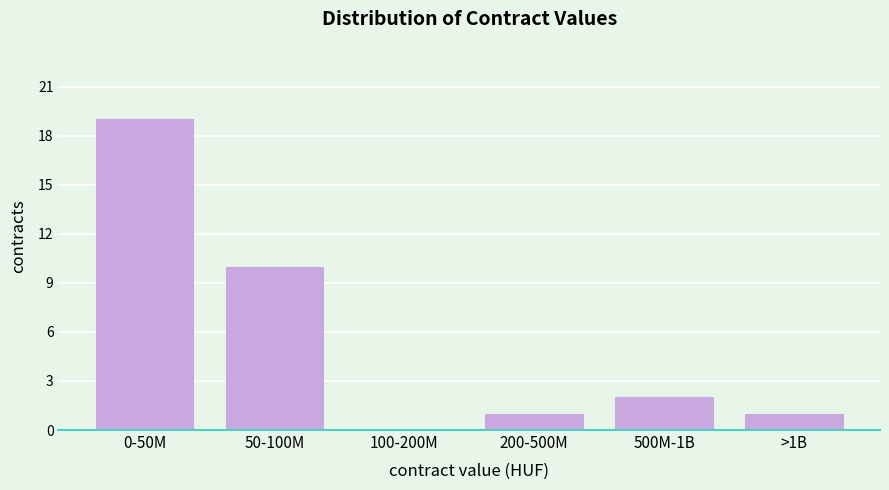

Reading right to left, extract all data points from this chart.

>1B=1	500M-1B=2	200-500M=1	100-200M=0	50-100M=10	0-50M=19